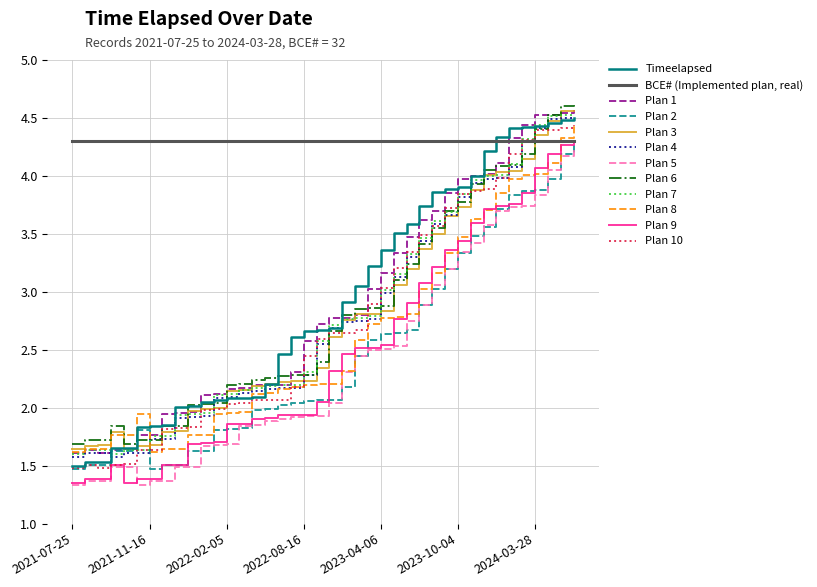

Rank the series by their maximum value, from lowest to highest.

Plan 5, Plan 9, BCE# (Implemented plan, real), Plan 2, Plan 10, Plan 8, Timeelapsed, Plan 4, Plan 7, Plan 3, Plan 1, Plan 6